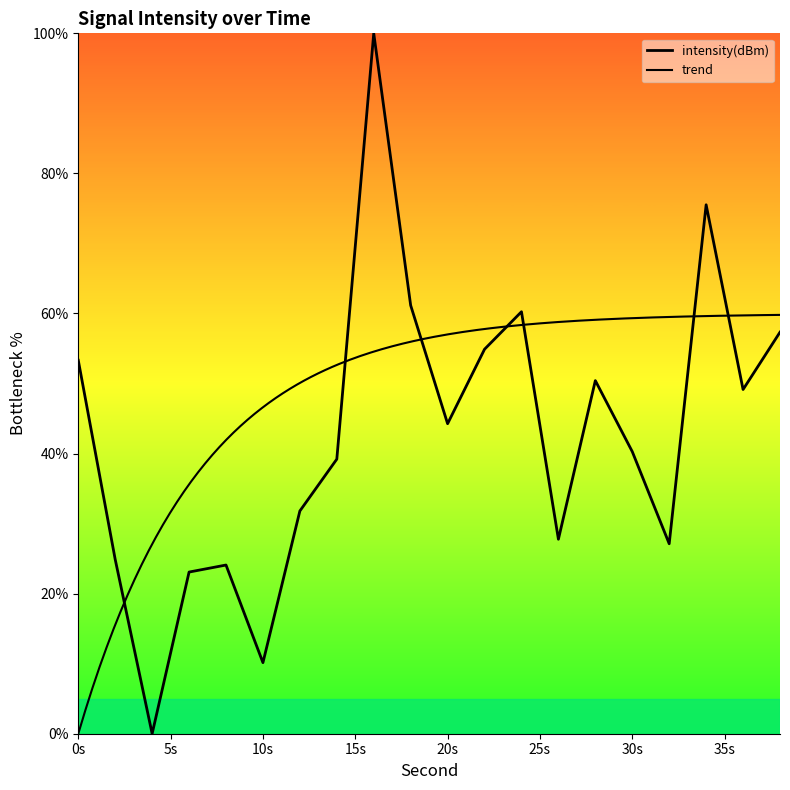

What is the maximum value shown in the chart?

100.0